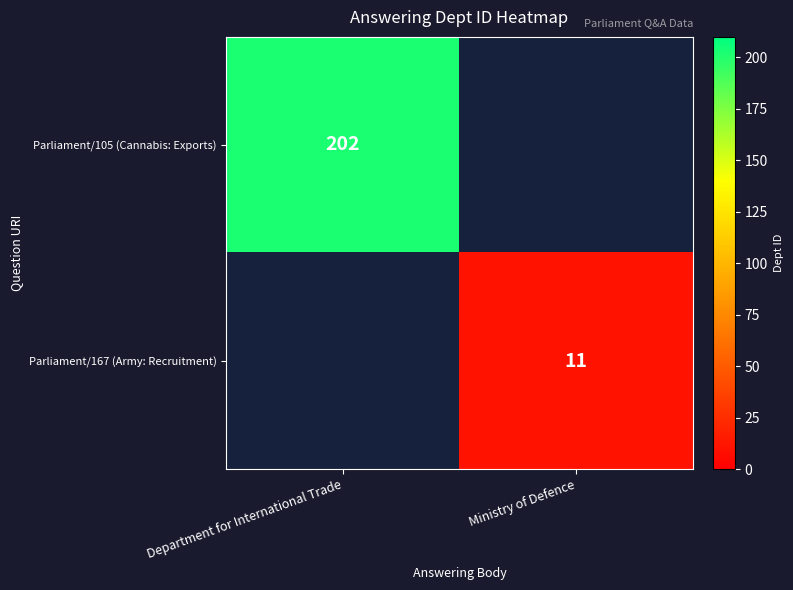

At which category does the chart reach its minimum across all series?

Ministry of Defence